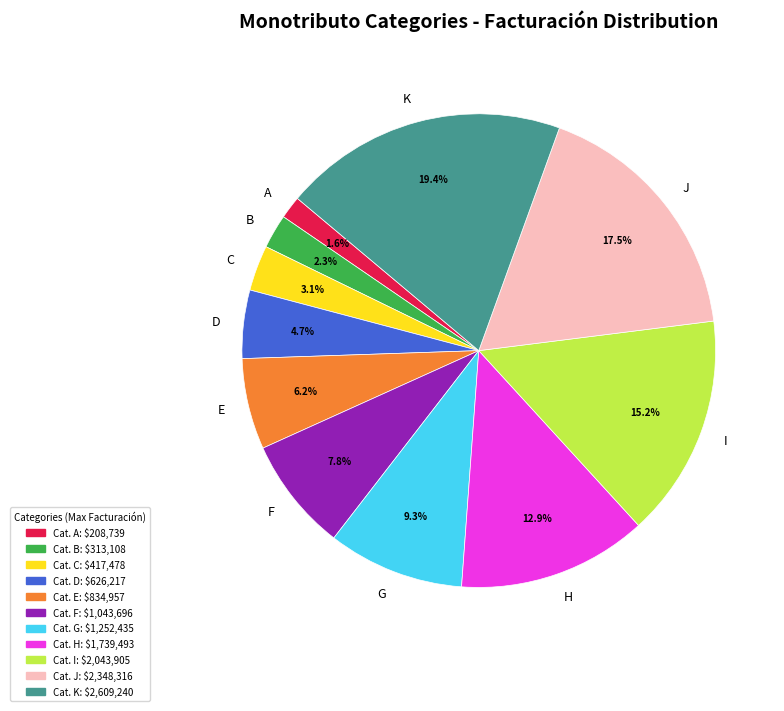

Is there any slice that represents more than half of the pie?

No